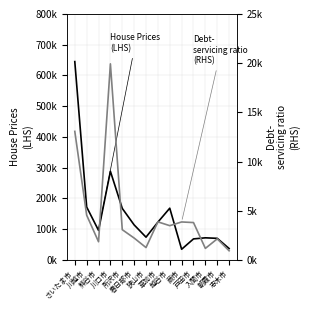

Where does the Debt-
servicing ratio
(RHS) series first go above 3478?

さいたま市